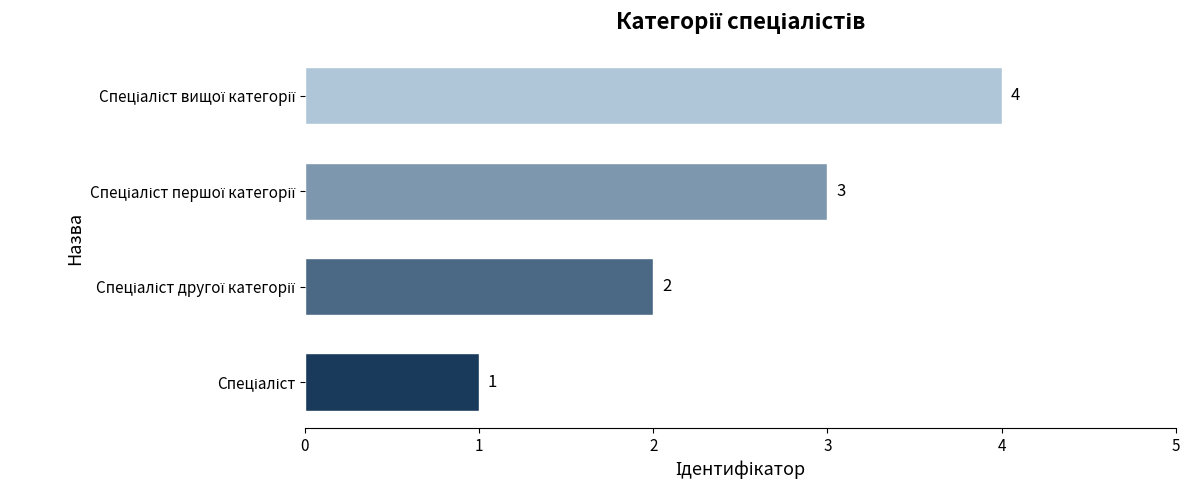

Does the chart contain any negative values?

No